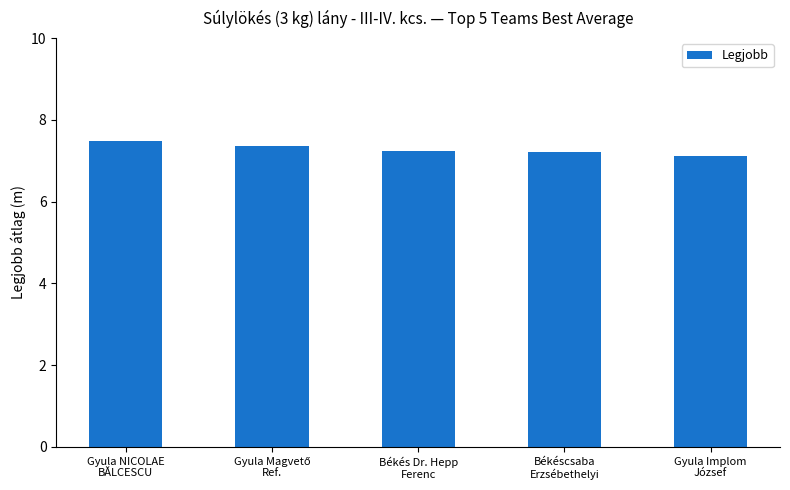

What is the value of the 1st bar from the left?

7.5